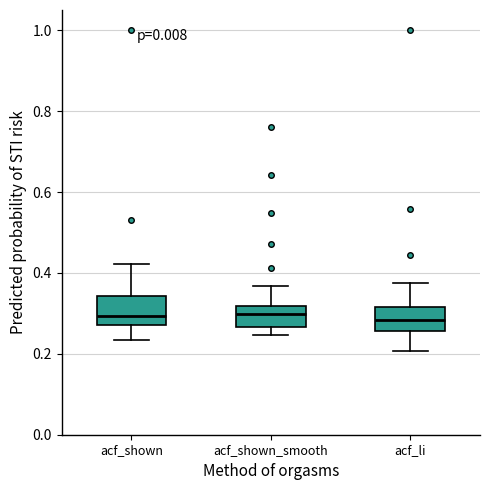

Reading left to right, transcribe this box plot: for each box, give where its median line is, the range the box spans, and where its two whiskers end, as read against the y-axis. The values are not printed on the chart, so give them approximately, as read against the axis.

acf_shown: median 0.30, box 0.28 to 0.34, whiskers 0.24 to 0.42
acf_shown_smooth: median 0.30, box 0.26 to 0.32, whiskers 0.24 to 0.36
acf_li: median 0.28, box 0.26 to 0.32, whiskers 0.20 to 0.38